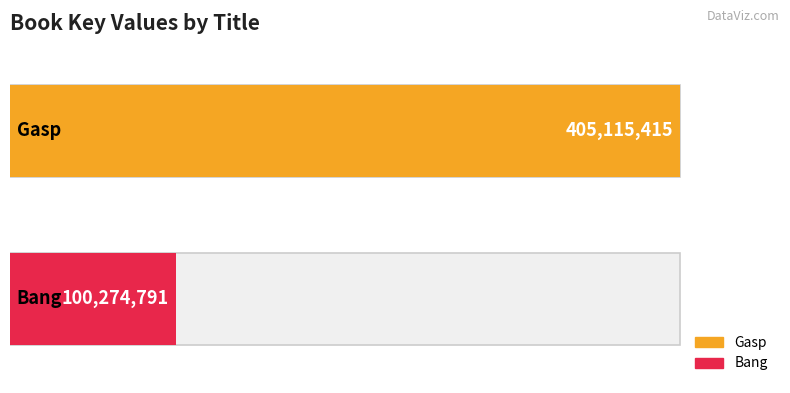

The value at Bang is 160510038. True or false?

False